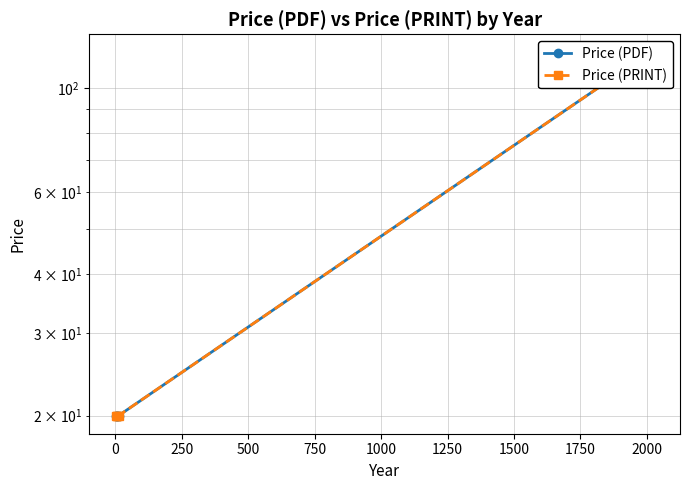

True or false: Price (PRINT) and Price (PDF) intersect in this chart.

False